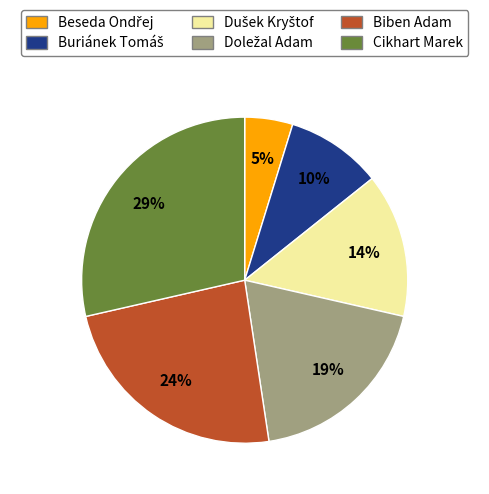

Does any single category account for the majority?

No